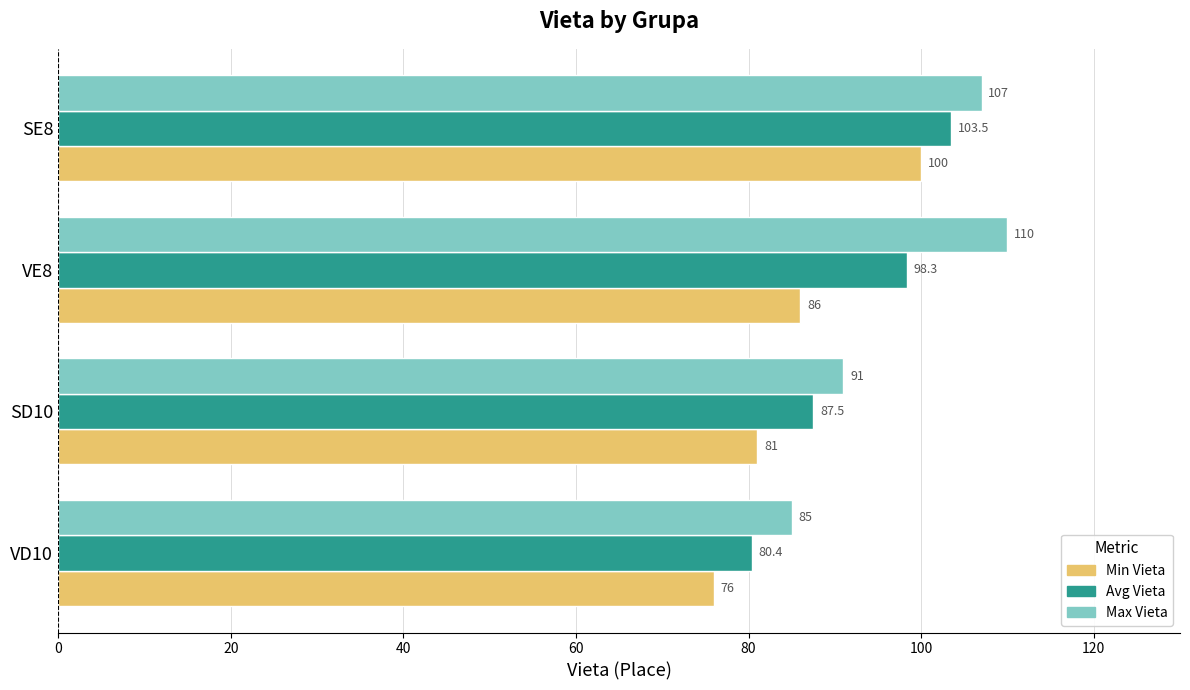

Which series has the largest total across all categories?

Max Vieta